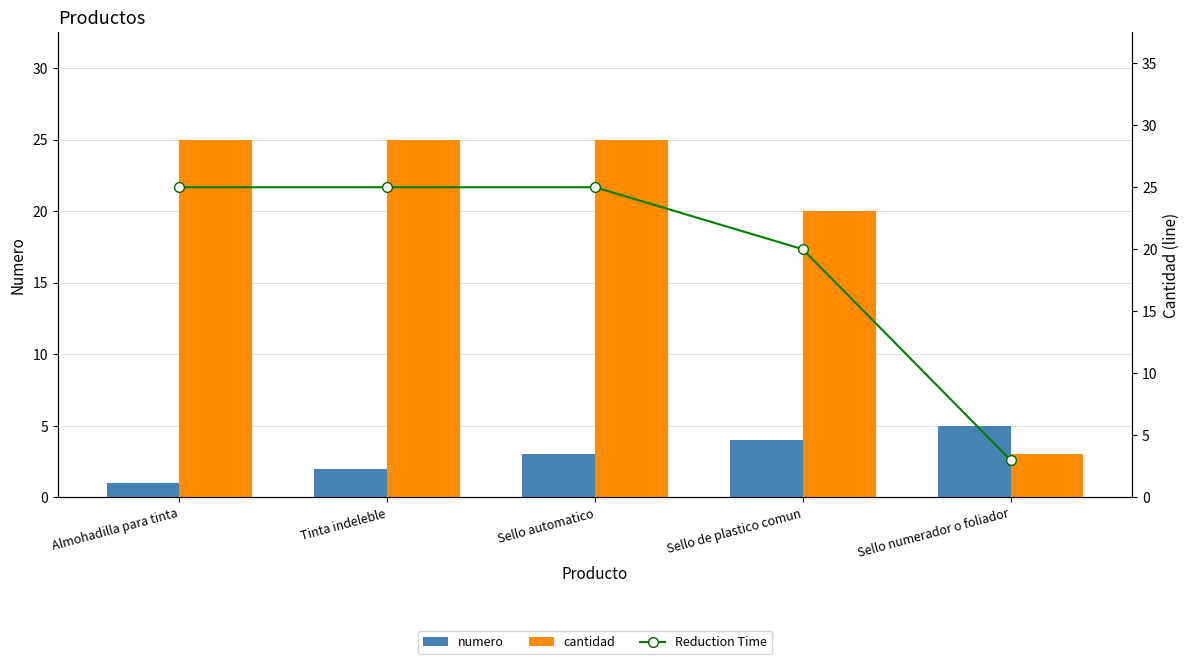

The numero series shows 2 at Tinta indeleble. True or false?

True